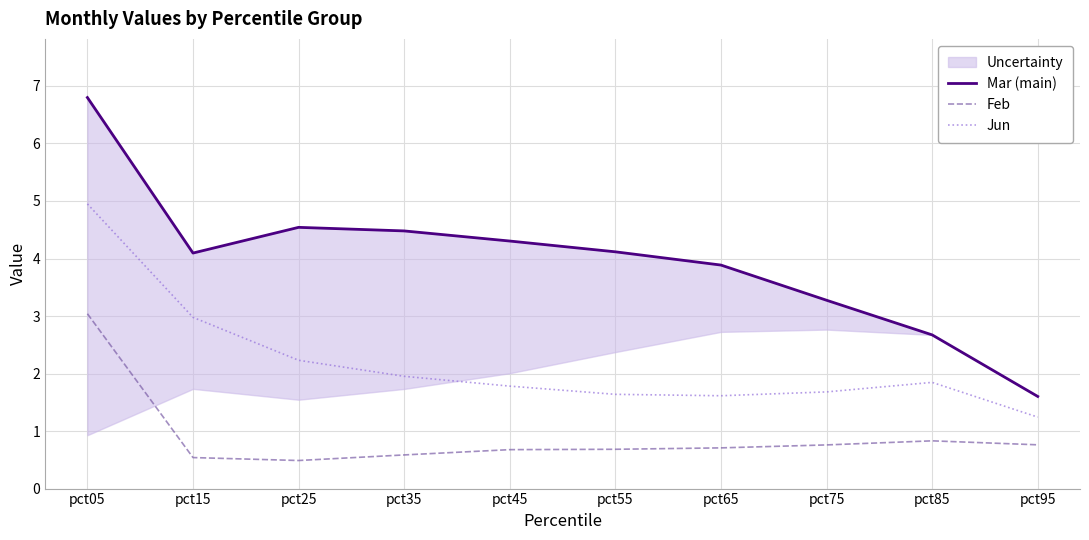

How many lines are shown in the chart?

3